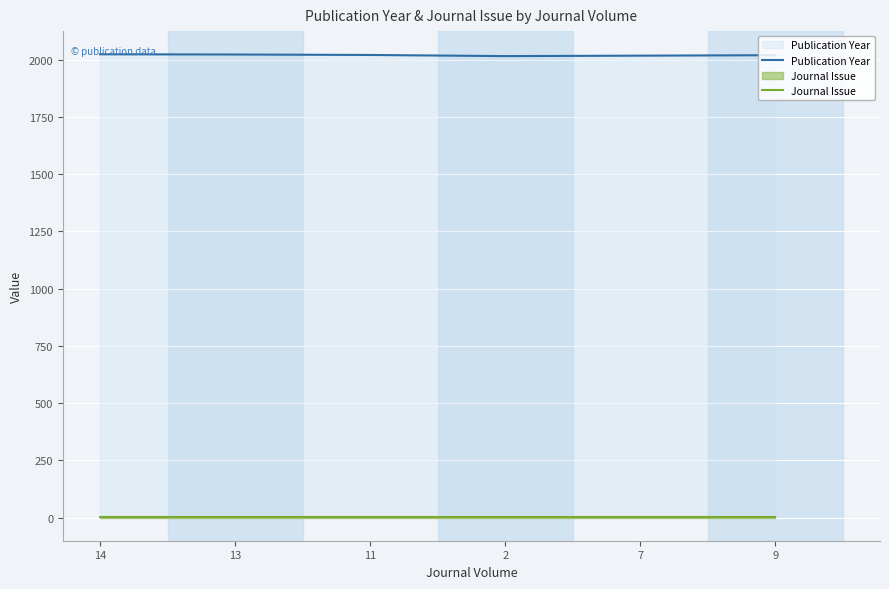

List the series in order of their overall mean, highest first.

Publication Year, Journal Issue